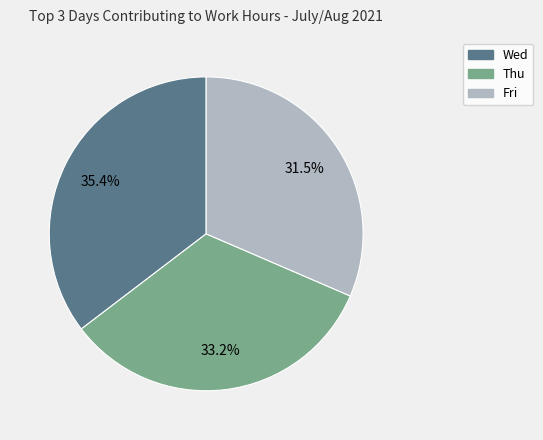

To the nearest percent, what percentage of the pie is Thu?

33%